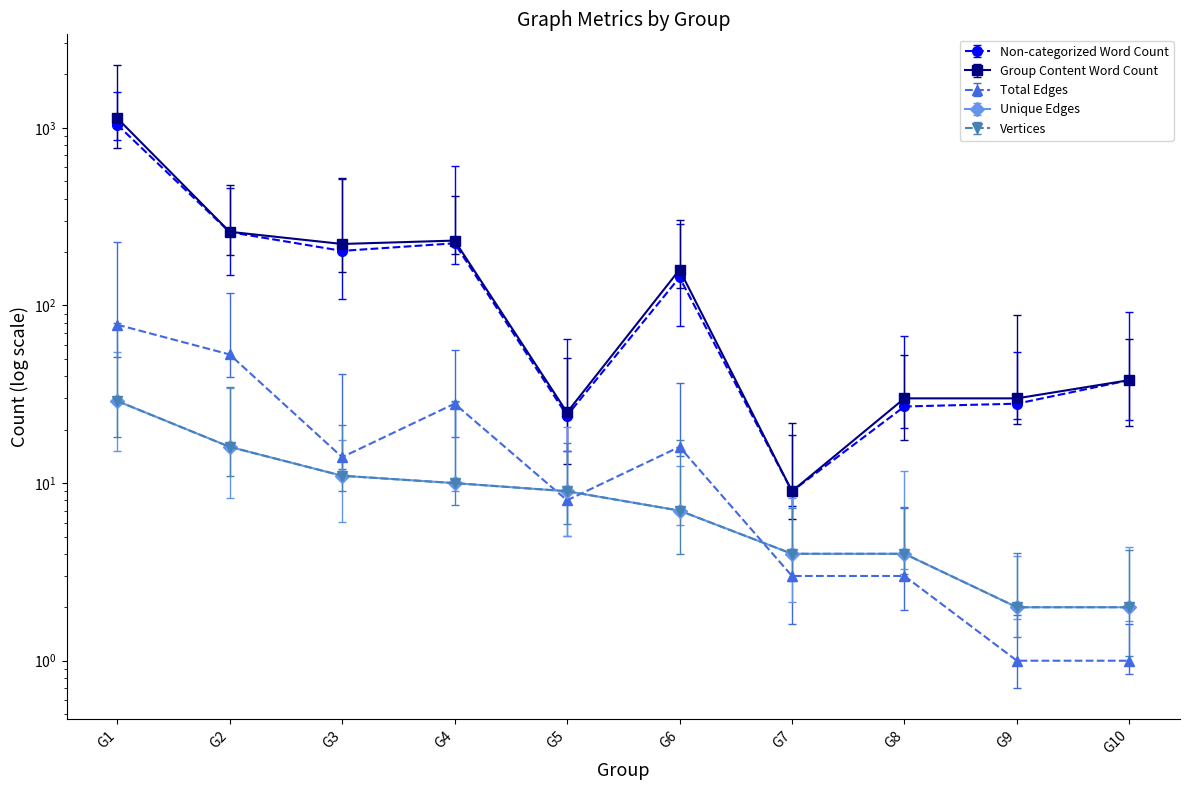

At which category is the sum across all series the highest?

G1